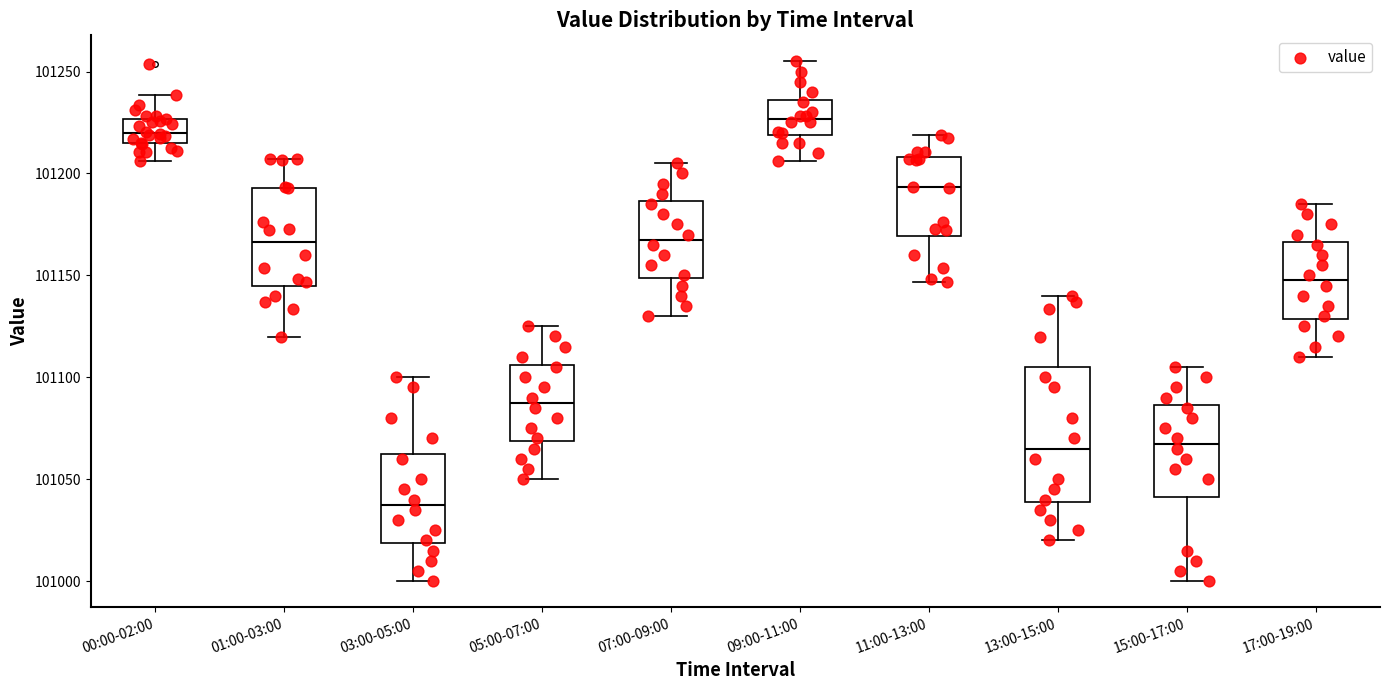

Comparing the boxes themselves (not the whiskers), which one is the tallest?

13:00-15:00